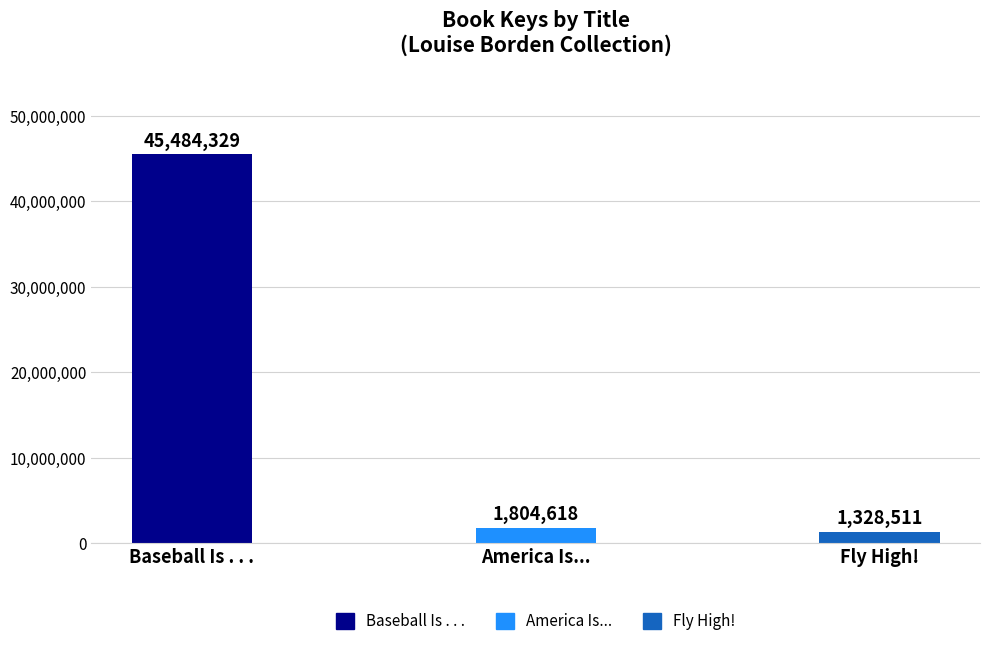

True or false: the data shows 16409054 at Baseball Is . . ..

False